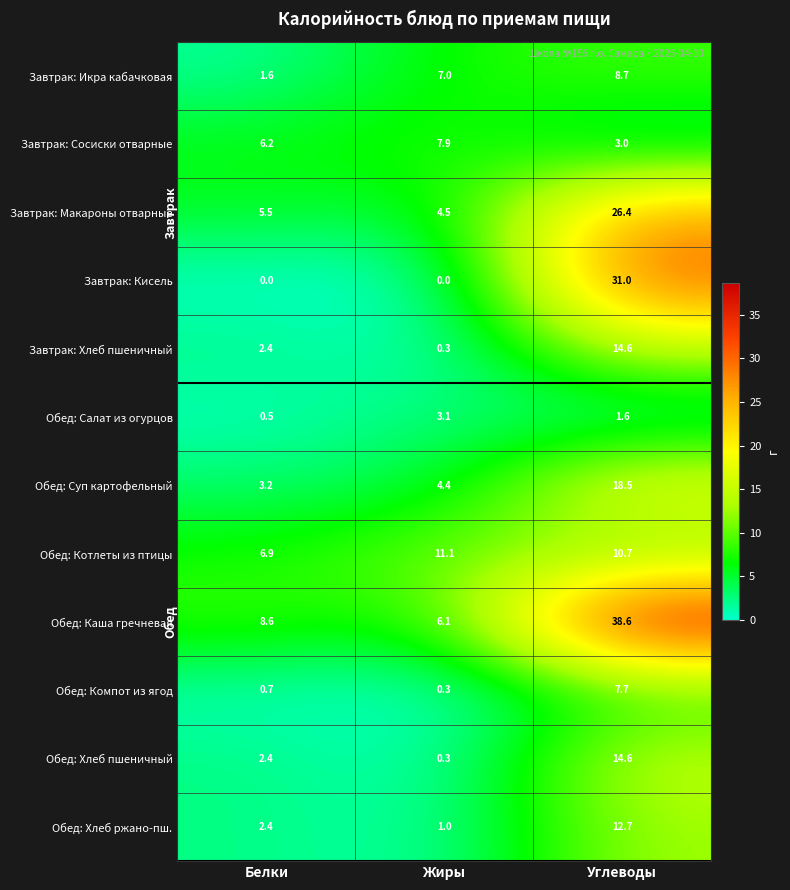

The value of Обед: Салат из огурцов at Углеводы is 1.6. True or false?

True